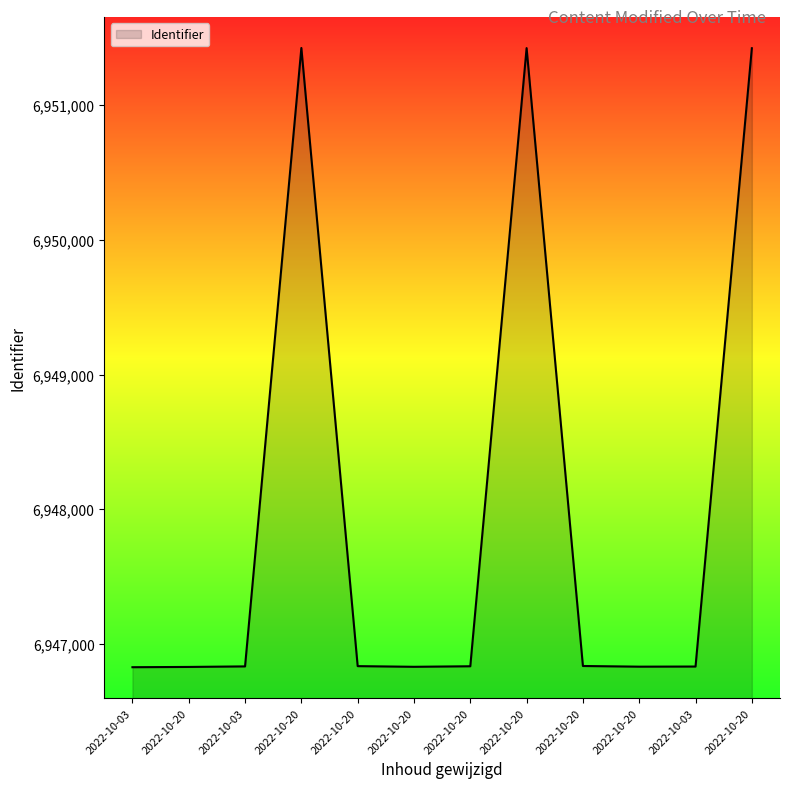

Between 2022-10-20 and 2022-10-20, which is larger?

2022-10-20